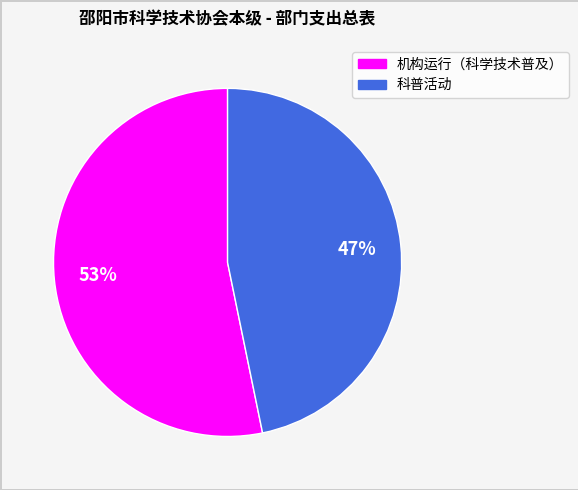

Rank the categories by value from highest to lowest.

机构运行（科学技术普及）, 科普活动